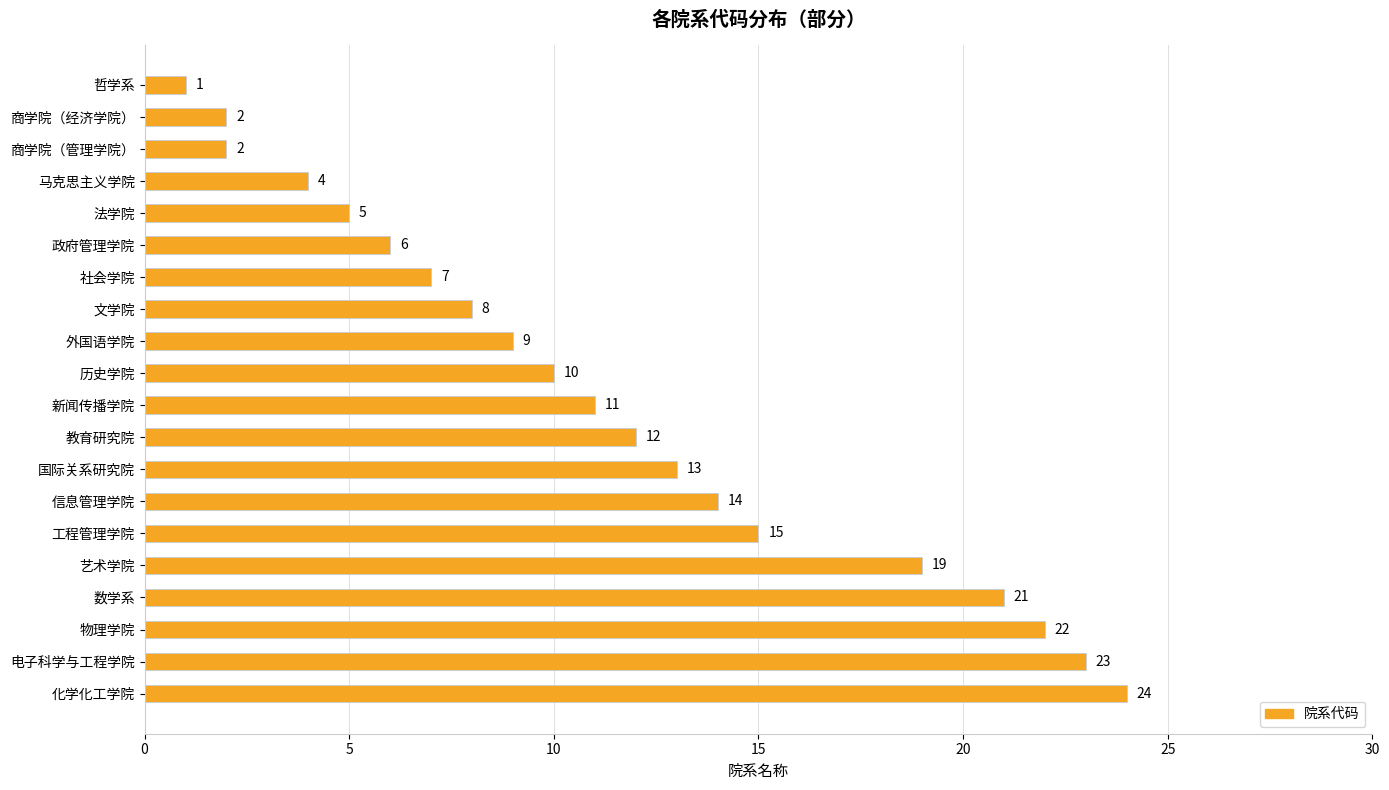

The value at 政府管理学院 is 6. True or false?

True